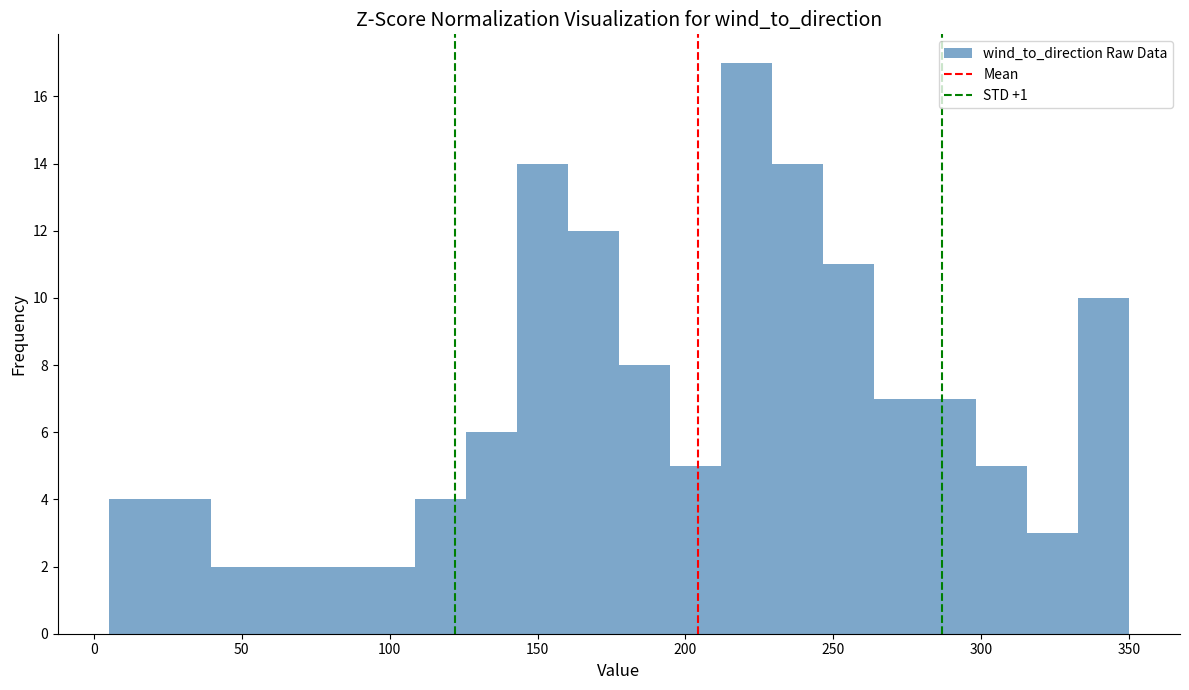

Read against the x-axis, roughly where is the centre of the tallest bar?

220